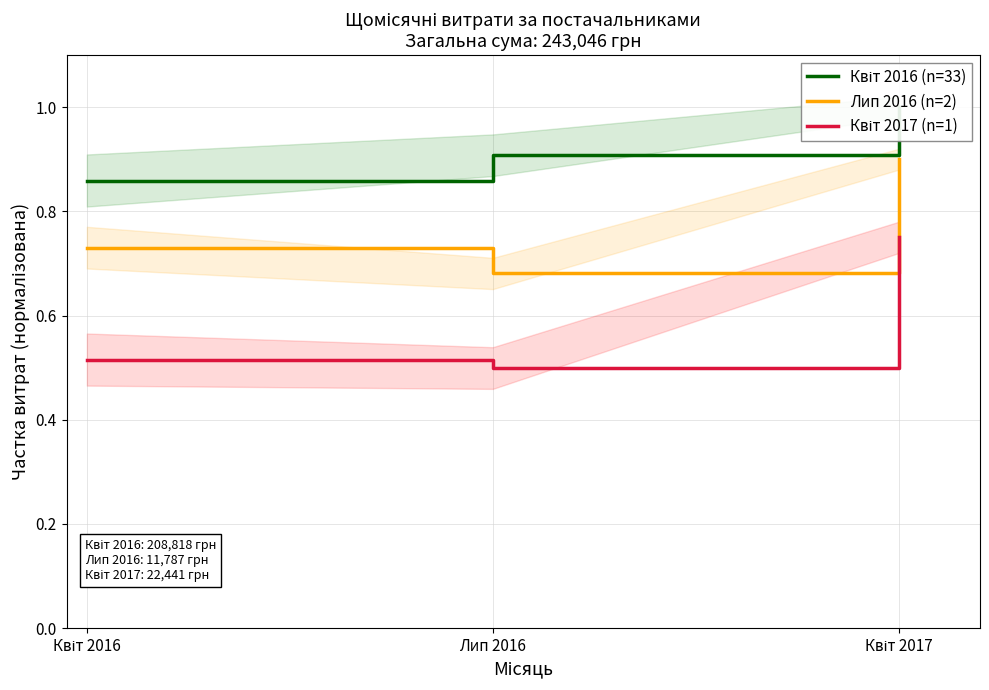

Which has a higher value, Квіт 2017 or Квіт 2016?

Квіт 2017